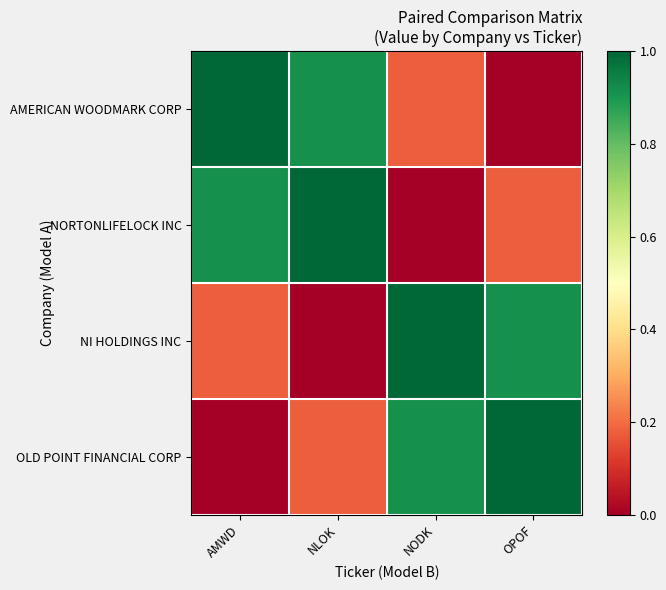

Reading left to right, list all the values displayed in this chart.

AMERICAN WOODMARK CORP: AMWD=1.0	NLOK=0.9	NODK=0.2	OPOF=0.0
NORTONLIFELOCK INC: AMWD=0.9	NLOK=1.0	NODK=0.0	OPOF=0.2
NI HOLDINGS INC: AMWD=0.2	NLOK=0.0	NODK=1.0	OPOF=0.9
OLD POINT FINANCIAL CORP: AMWD=0.0	NLOK=0.2	NODK=0.9	OPOF=1.0